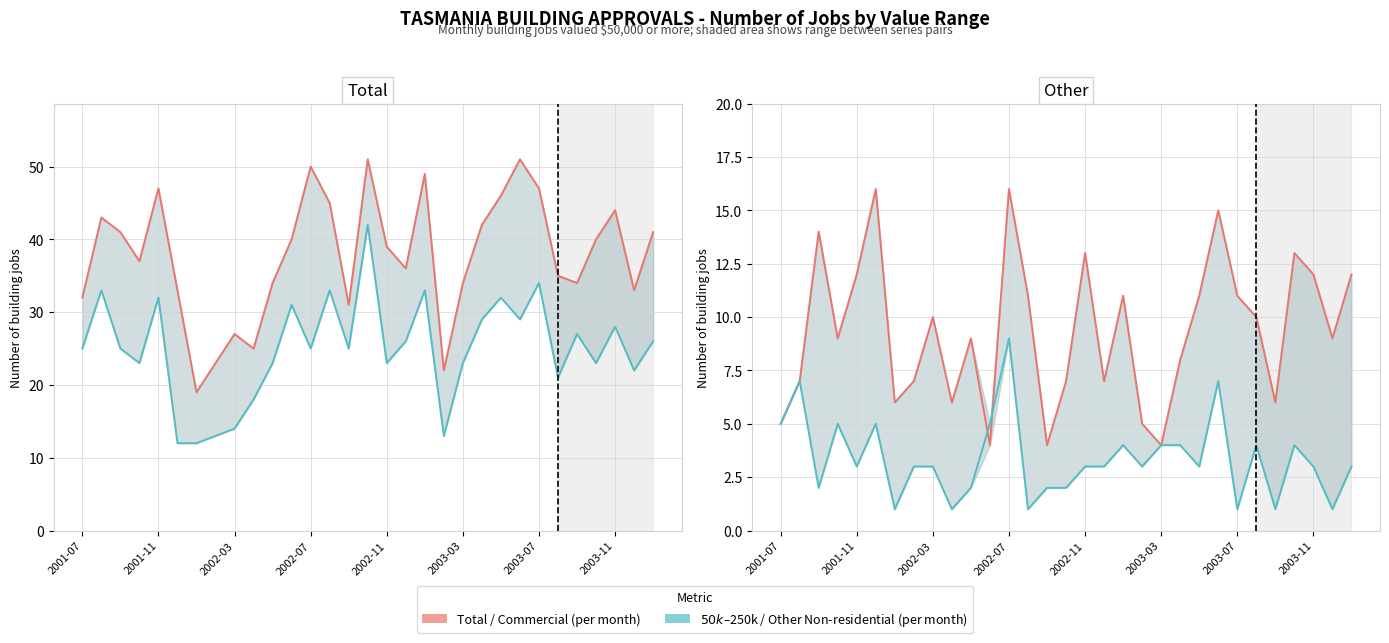

At how many categories does at least one series exceed 9?

31